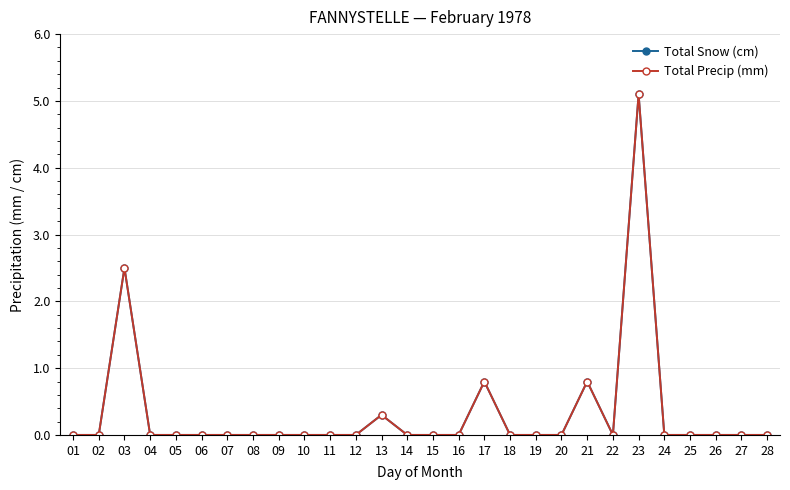

Does the chart have visible grid lines?

Yes